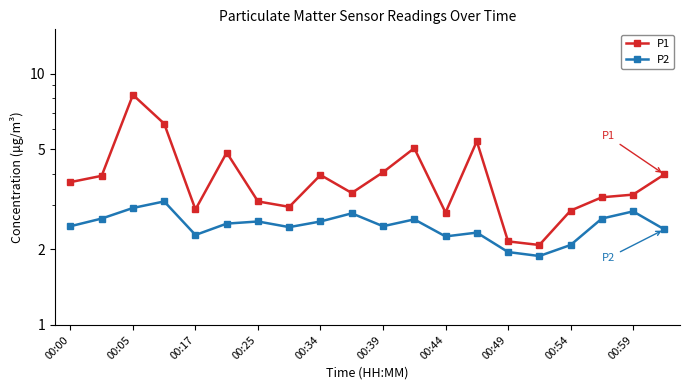

What is the difference between the P2 values at 10 and 17?

0.2